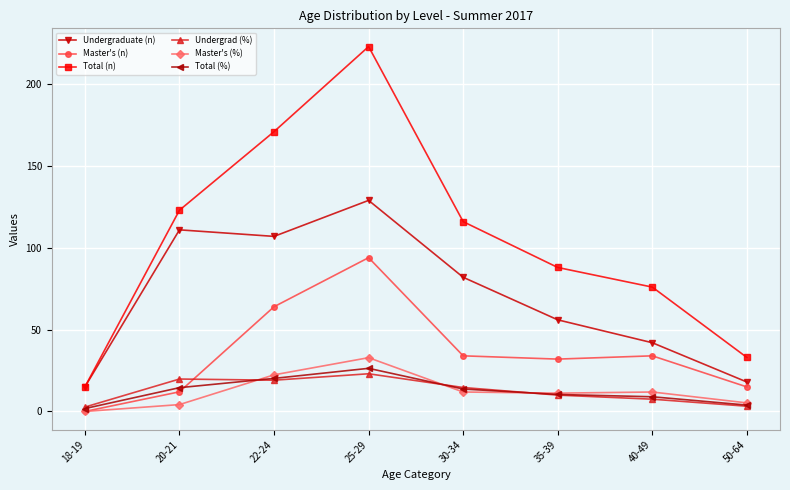

After their last crossing, which series has the higher values: Master's (n) or Undergrad (%)?

Master's (n)